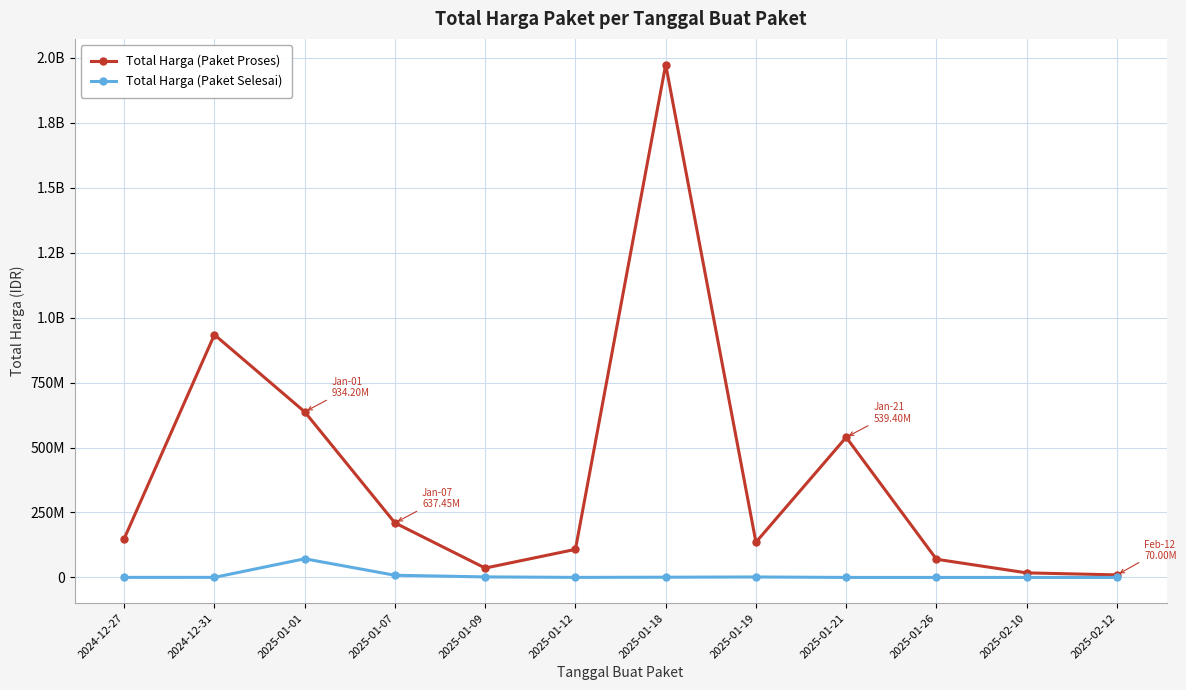

Reading right to left, extract all data points from this chart.

Total Harga (Paket Proses): 9800000	17560000	70000000	539400000	135600000	1974000000	108000000	36000000	210000000	637450000	934200000	149050000
Total Harga (Paket Selesai): 0	0	0	0	1800000	878800	200000	2040400	8400000	71797000	300000	250000